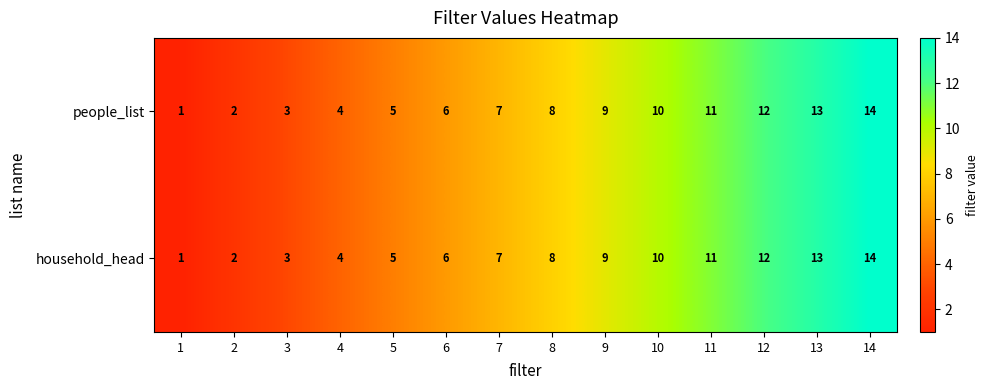

What is the approximate value of people_list at 12?

12